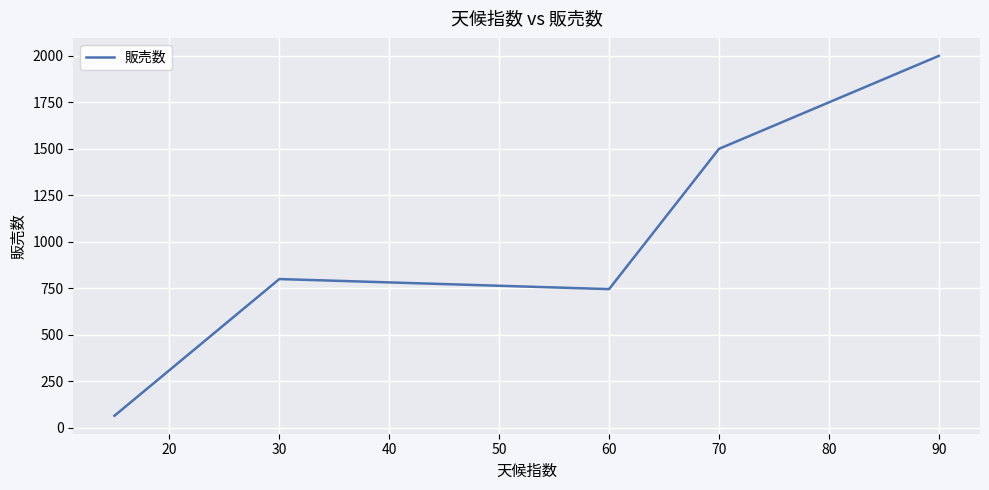

How many interior local valleys (lower than both neighbors) does the data have?

1